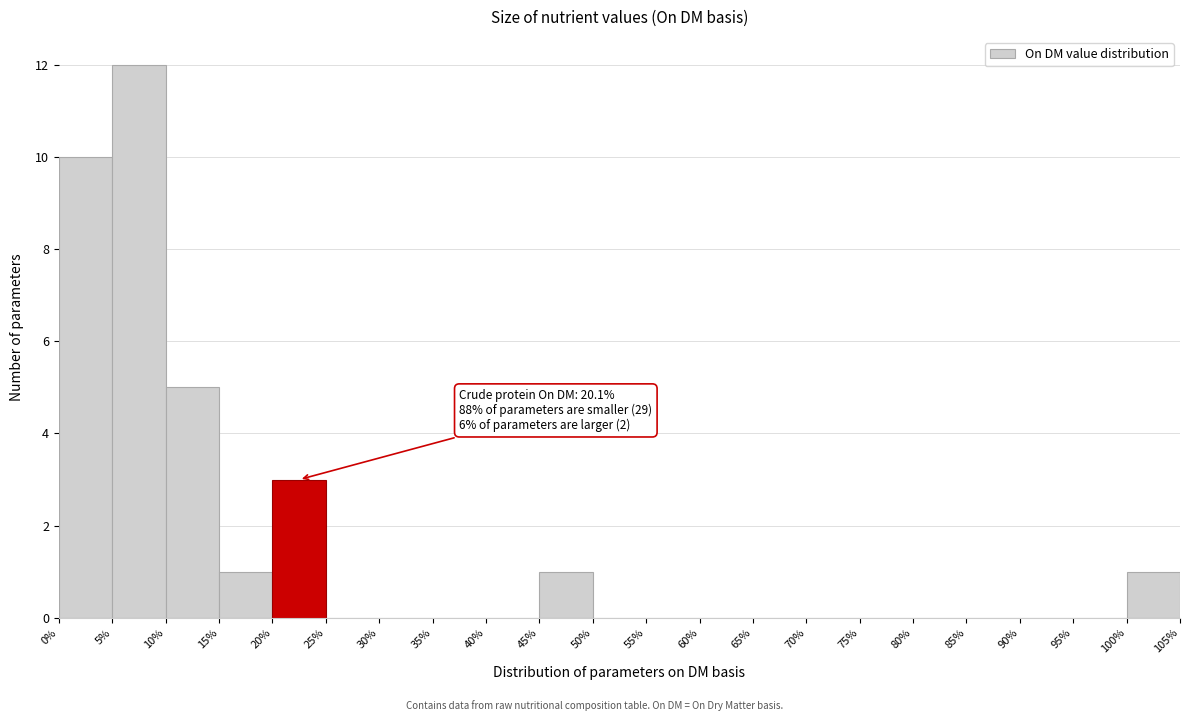

Over which range of the x-axis is the bar tallest?

5% to 10%